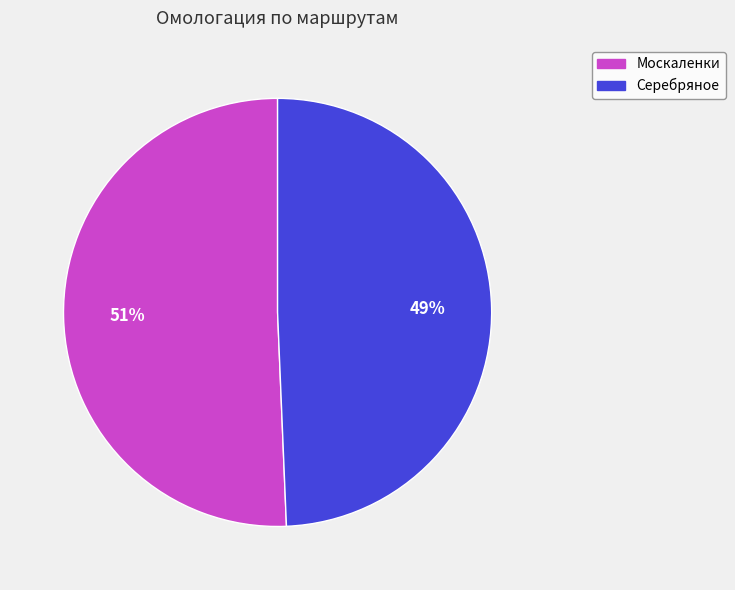

How many slices are in this pie chart?

2